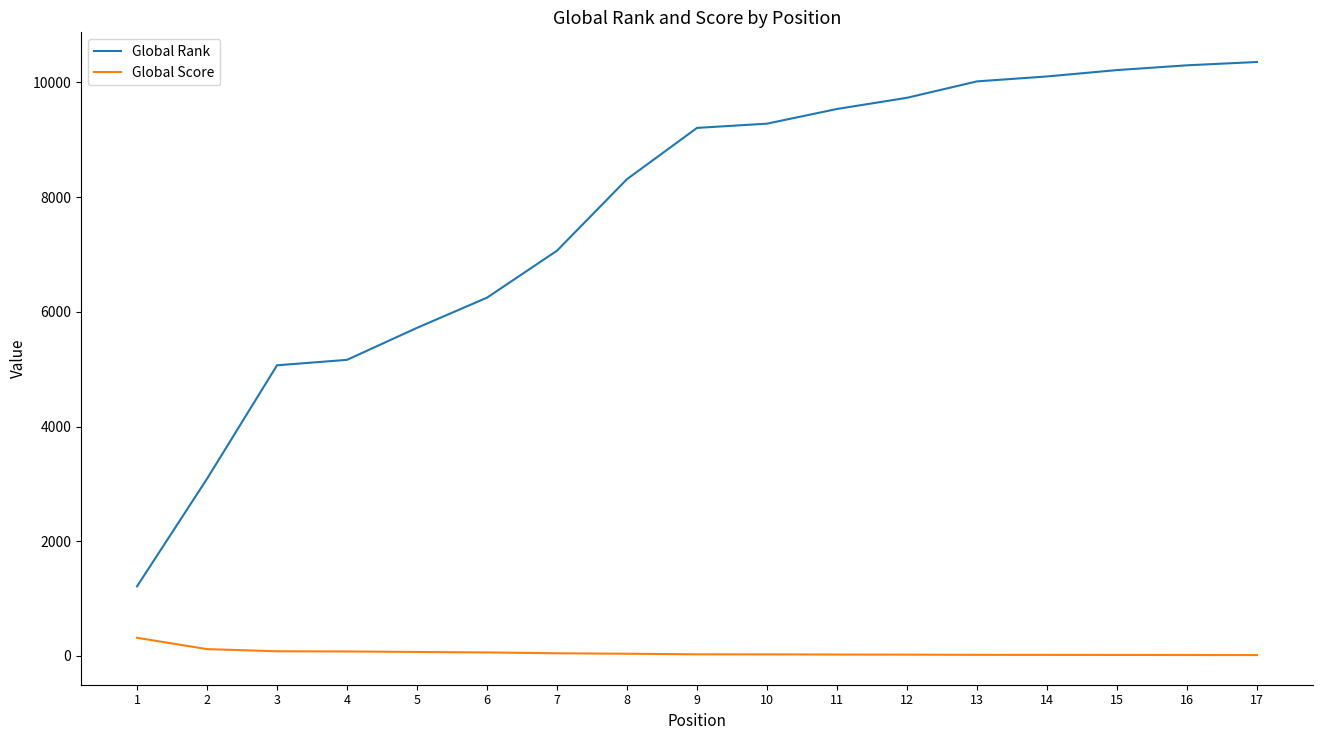

What is the difference between the highest and lowest values at 5?

5650